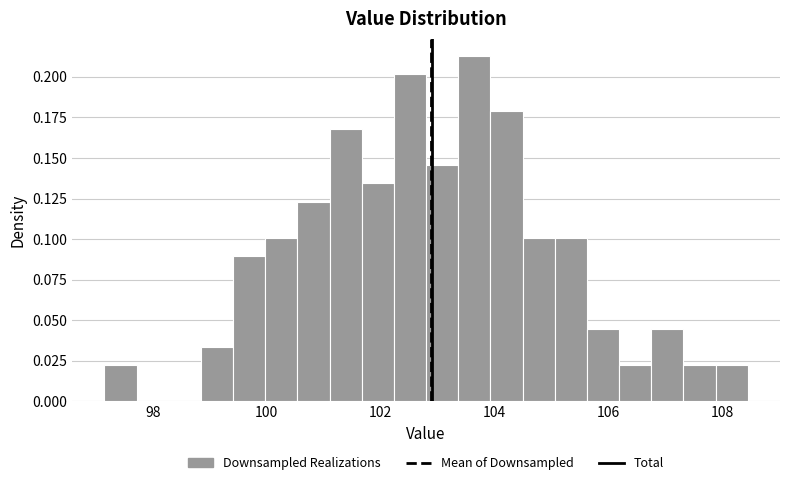

Read against the x-axis, roughly where is the centre of the tallest bar?

103.6